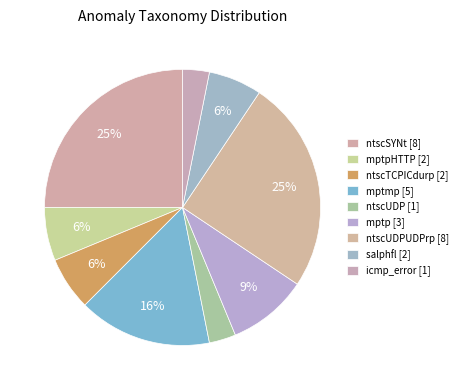

How many segments does this pie chart have?

9